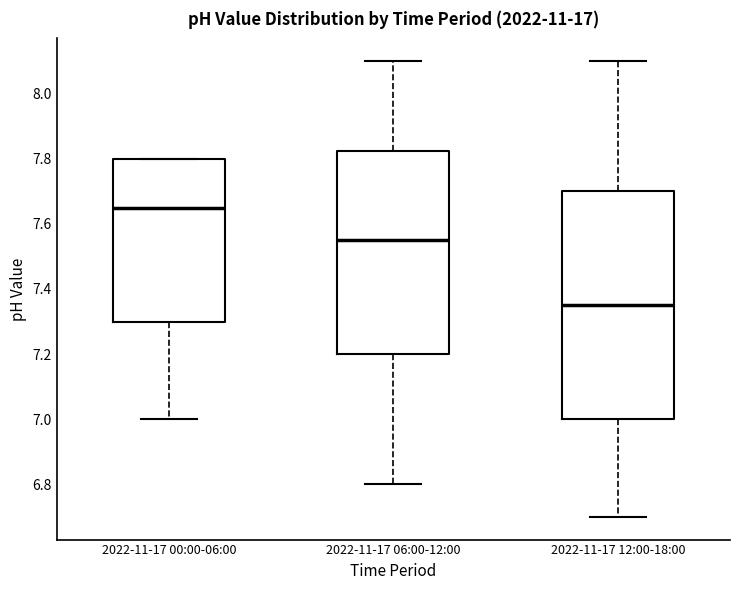

Which box is the tallest, from its lower edge to its upper edge?

2022-11-17 12:00-18:00